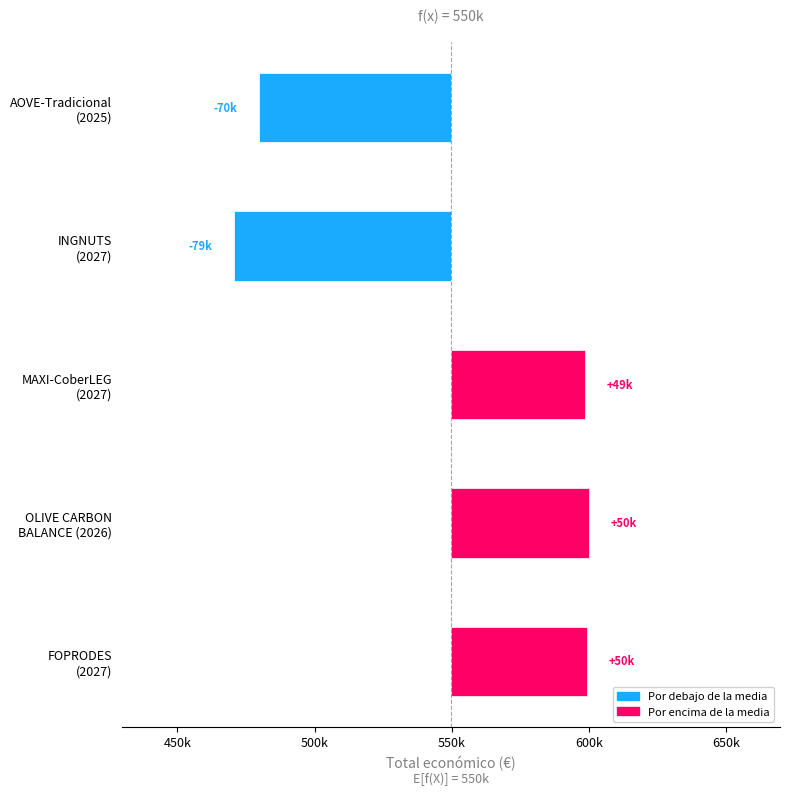

Which has a higher value, MAXI-CoberLEG (2027) or OLIVE CARBON BALANCE (2026)?

OLIVE CARBON BALANCE (2026)